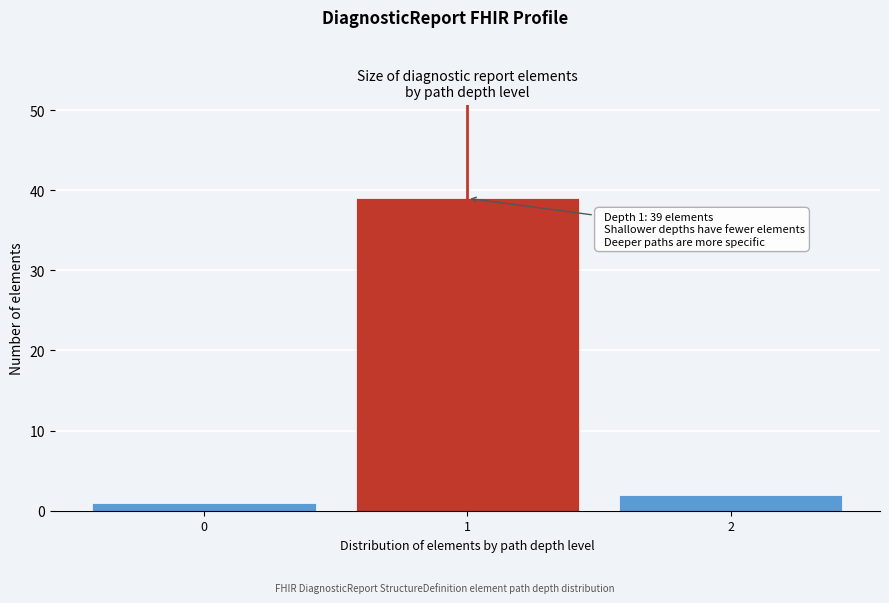

Which range on the x-axis has the tallest bar?

0.5 to 1.5